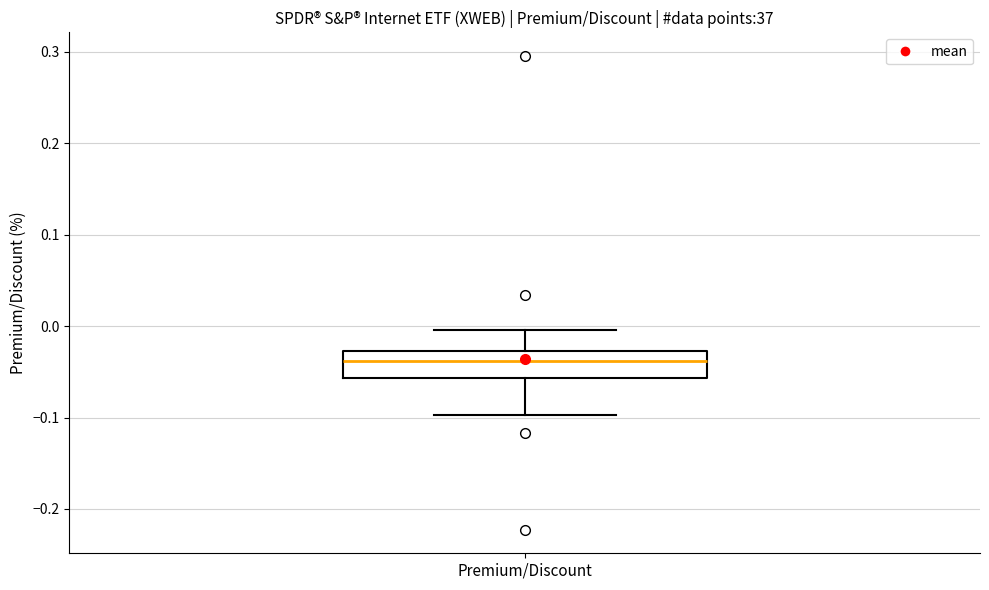

Transcribe this box plot: give where the median line is, the range the box spans, and where the two whiskers end, as read against the y-axis. The values are not printed on the chart, so give them approximately, as read against the axis.

median -0.04, box -0.06 to -0.03, whiskers -0.10 to 0.00